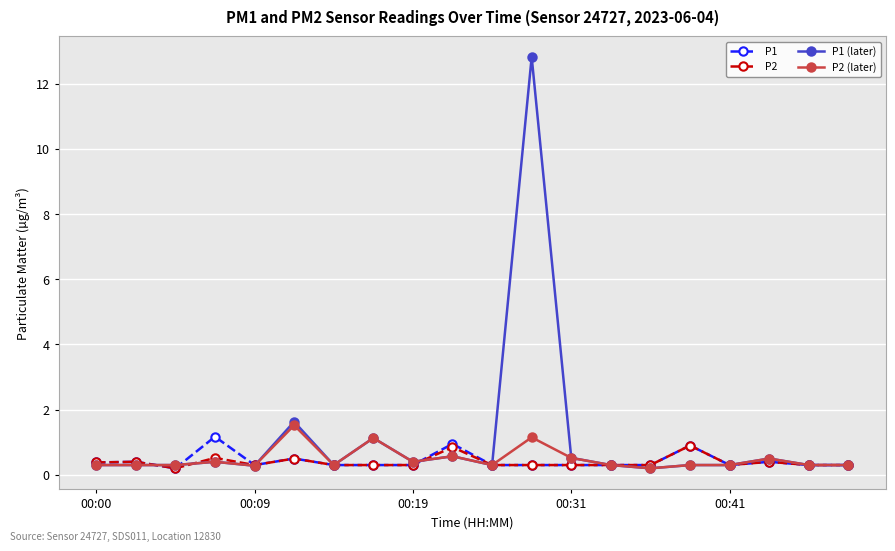

True or false: P1 has more than 2 points higher than both neighbors.

True